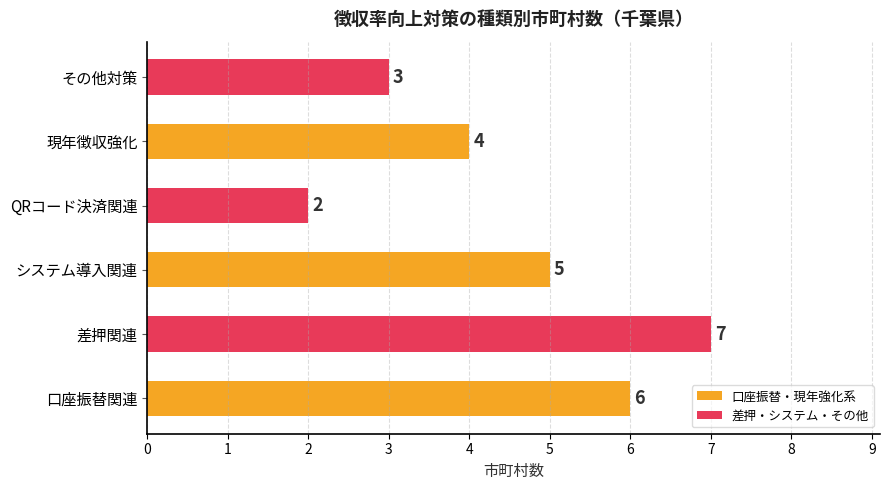

The value at 差押関連 is 12. True or false?

False